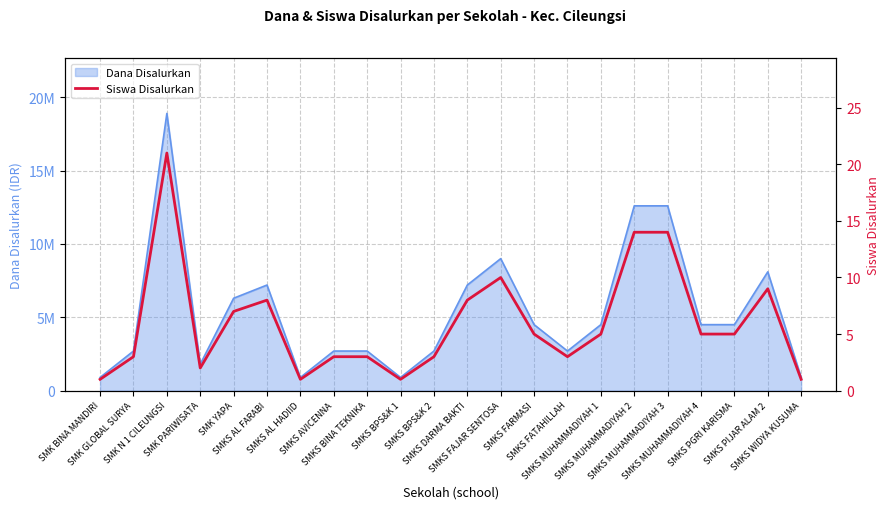

Reading right to left, transcribe all the data shown in this chart.

SMKS WIDYA KUSUMA=1	SMKS PIJAR ALAM 2=9	SMKS PGRI KARISMA=5	SMKS MUHAMMADIYAH 4=5	SMKS MUHAMMADIYAH 3=14	SMKS MUHAMMADIYAH 2=14	SMKS MUHAMMADIYAH 1=5	SMKS FATAHILLAH=3	SMKS FARMASI=5	SMKS FAJAR SENTOSA=10	SMKS DARMA BAKTI=8	SMKS BPS&K 2=3	SMKS BPS&K 1=1	SMKS BINA TEKNIKA=3	SMKS AVICENNA=3	SMKS AL HADIID=1	SMKS AL FARABI=8	SMK YAPA=7	SMK PARIWISATA=2	SMK N 1 CILEUNGSI=21	SMK GLOBAL SURYA=3	SMK BINA MANDIRI=1